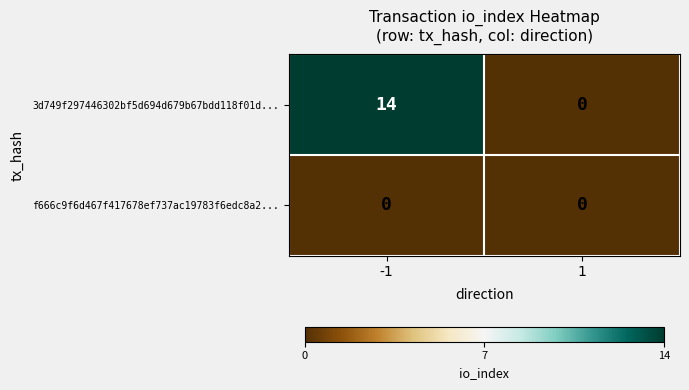

Which series changed the most between -1 and 1?

3d749f297446302bf5d694d679b67bdd118f01d...